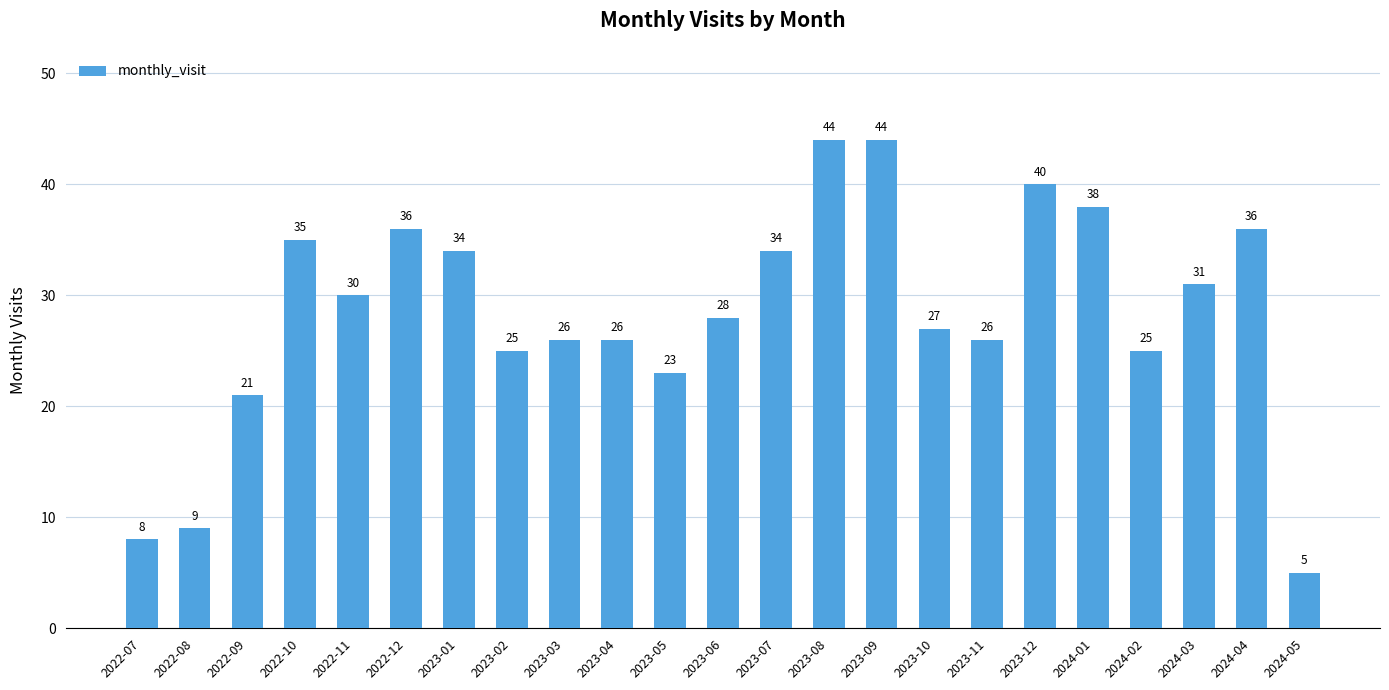

What is the label of the 9th bar from the left?

2023-03